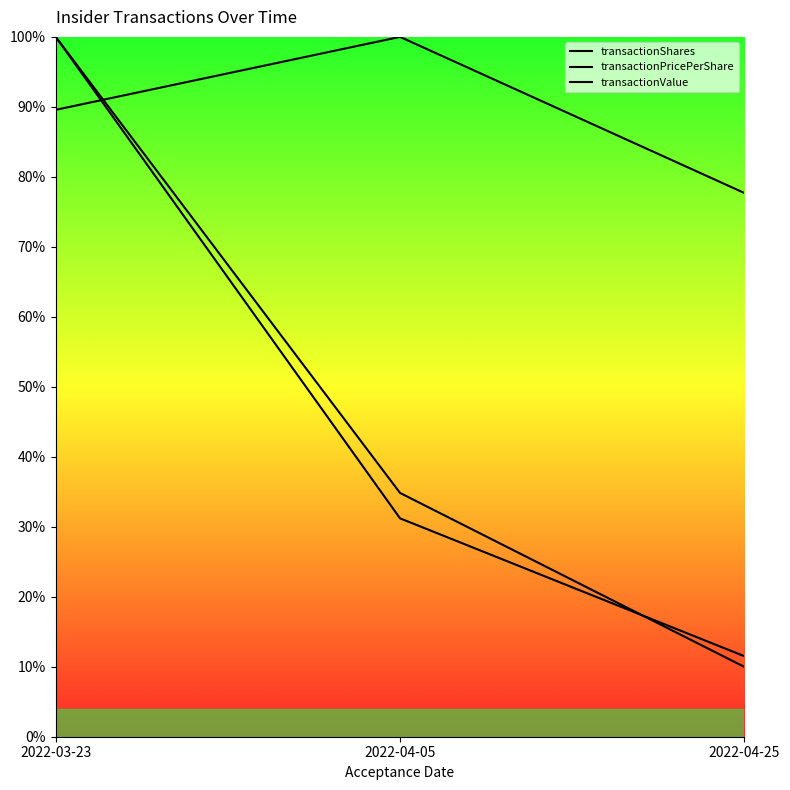

Is it true that transactionValue equals 0.1 at 2022-04-25?

True